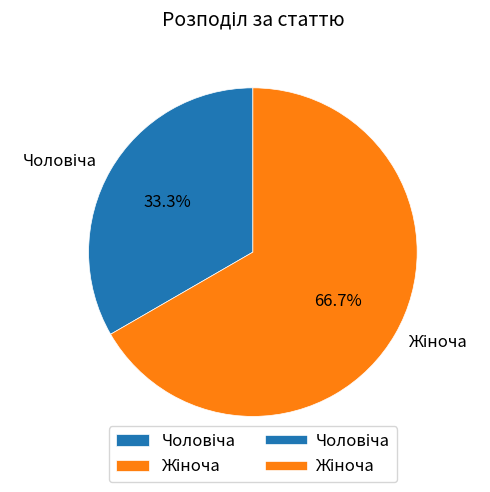

To the nearest percent, what is the difference between the largest and smallest slice percentages?

33%